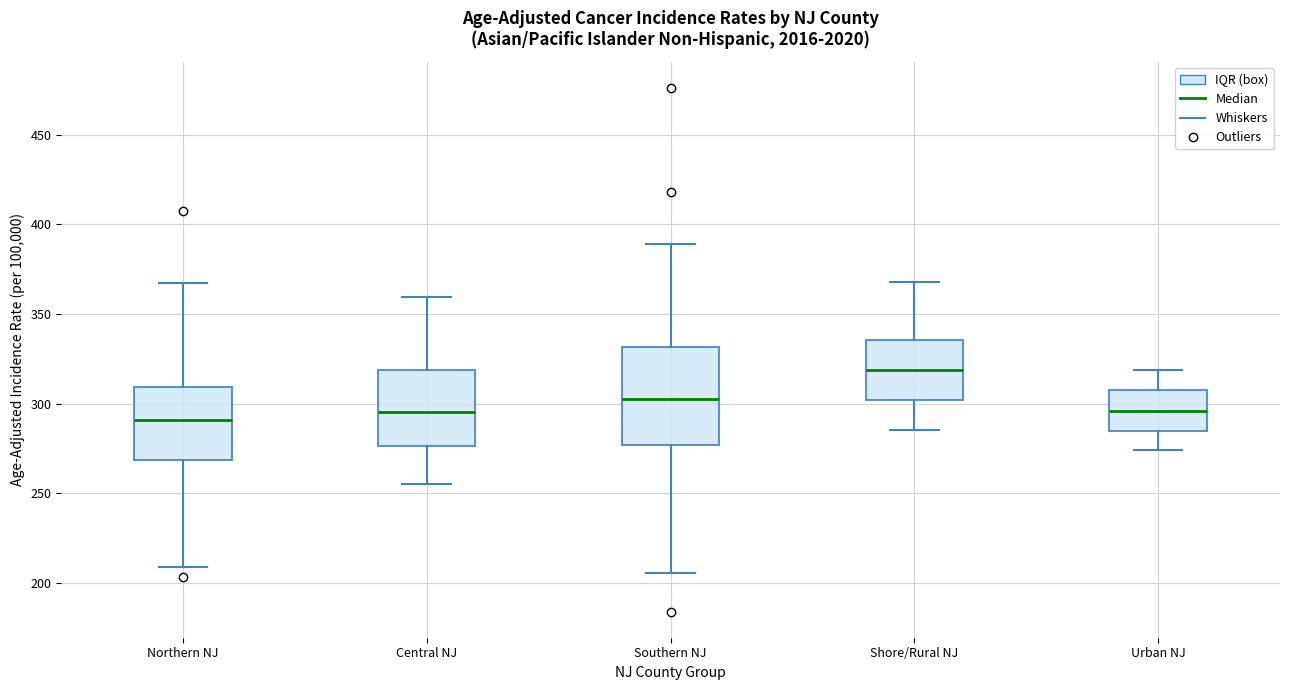

Which box is the tallest, from its lower edge to its upper edge?

Southern NJ